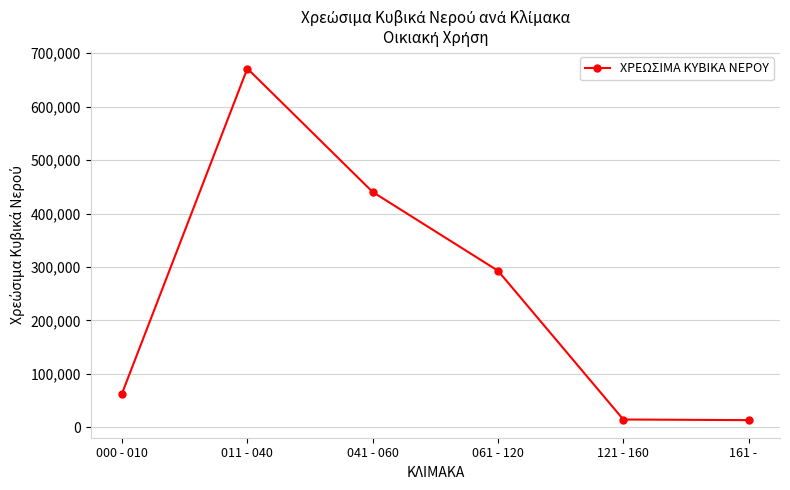

At which category does the chart reach its peak across all series?

011 - 040